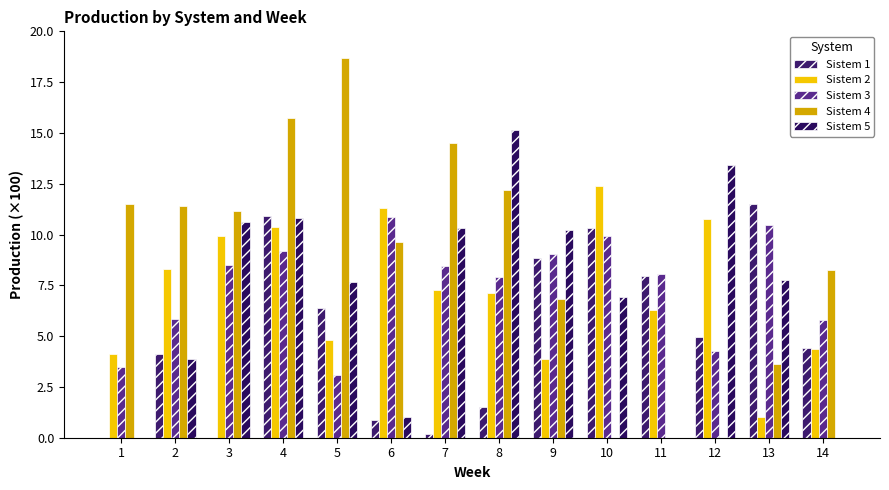

What is the spread (max minus min) of values at 1?

11.5